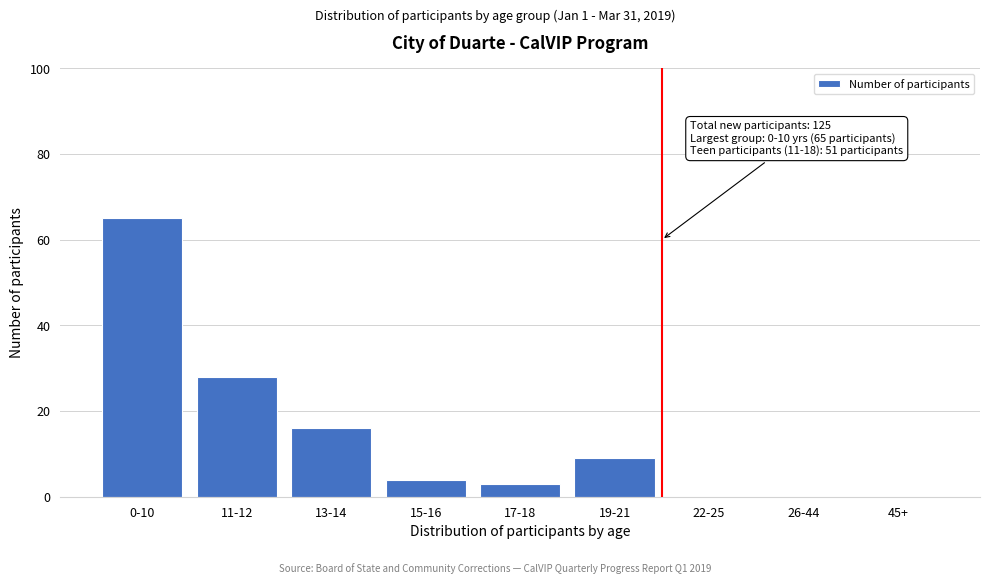

Reading right to left, list all the values displayed in this chart.

45+=0	26-44=0	22-25=0	19-21=9	17-18=3	15-16=4	13-14=16	11-12=28	0-10=65